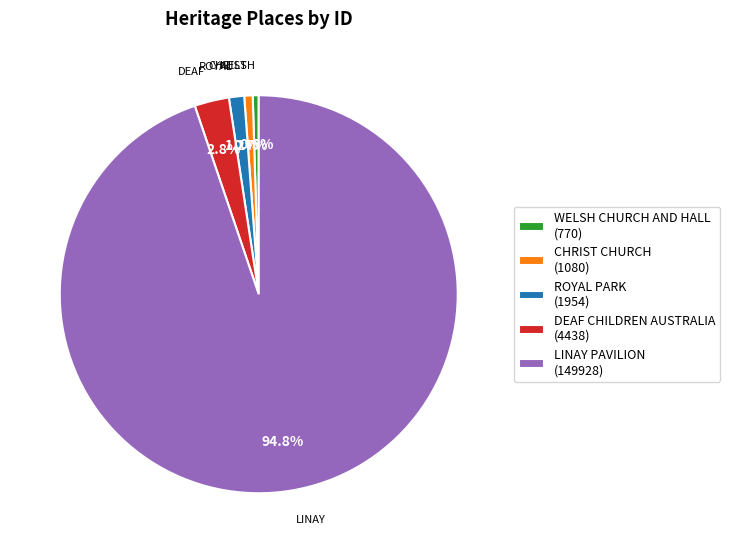

Does any single category account for the majority?

Yes